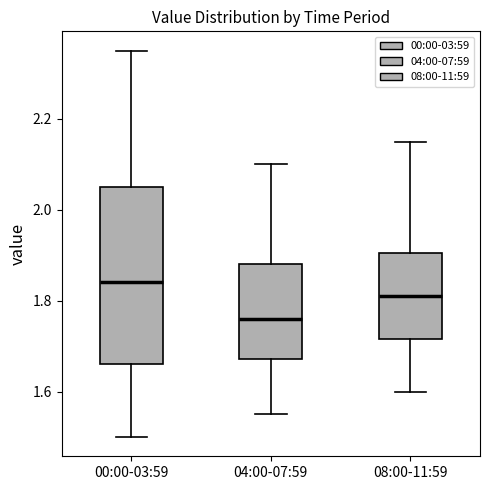

Which box has the highest median line?

00:00-03:59